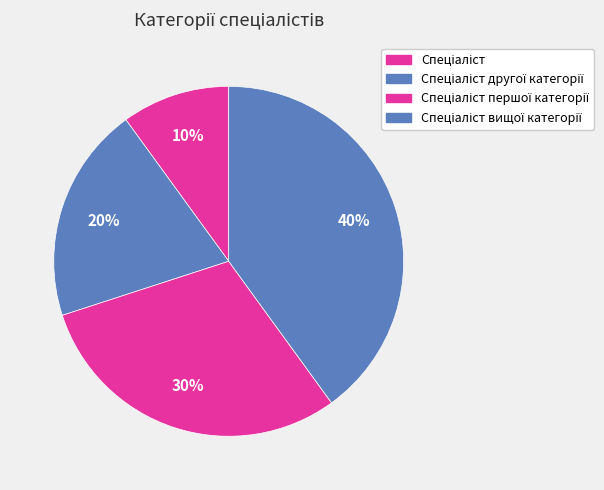

How many slices are in this pie chart?

4